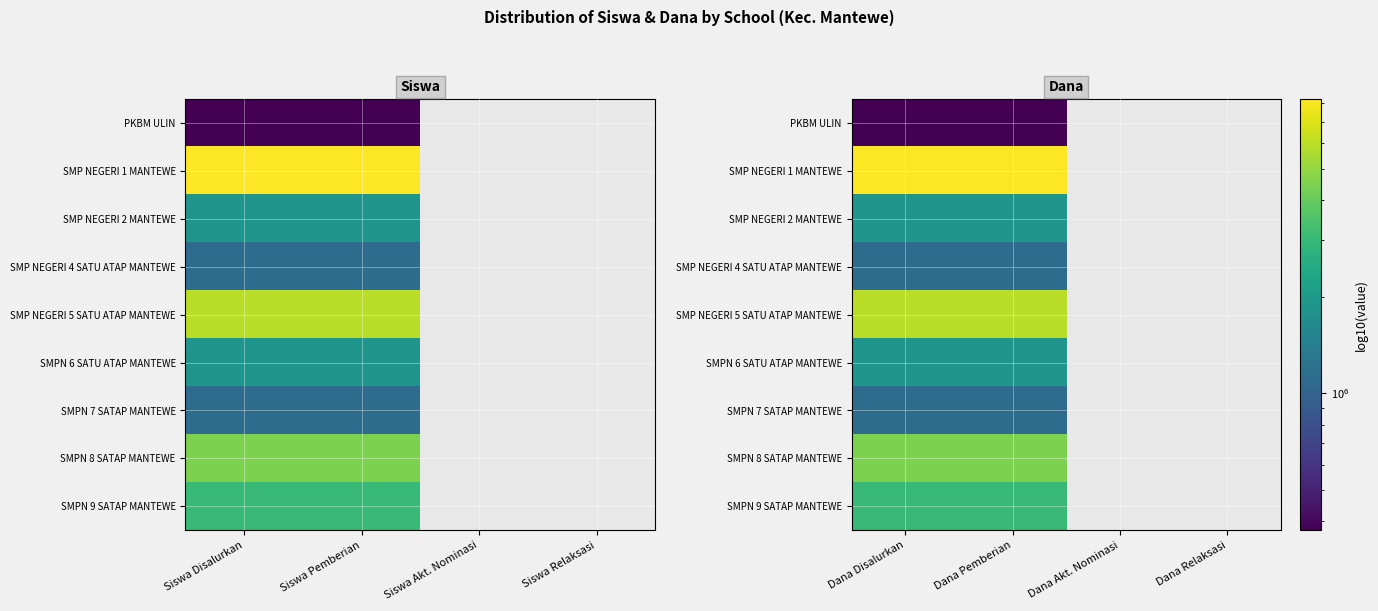

What is the highest value of the SMPN 6 SATU ATAP MANTEWE series?

1875000.0